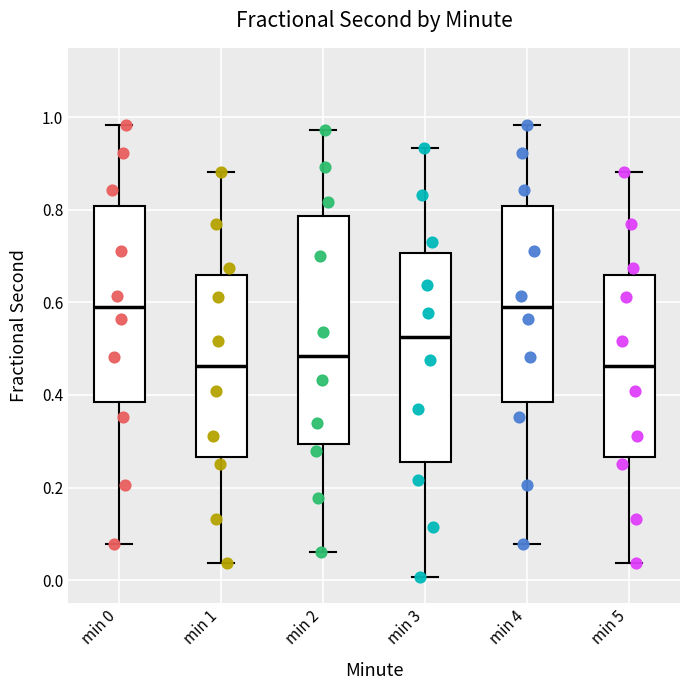

Where does the upper whisker of the box for min 1 end on the y-axis? The values are not printed on the chart, so give them approximately, as read against the axis.

0.88